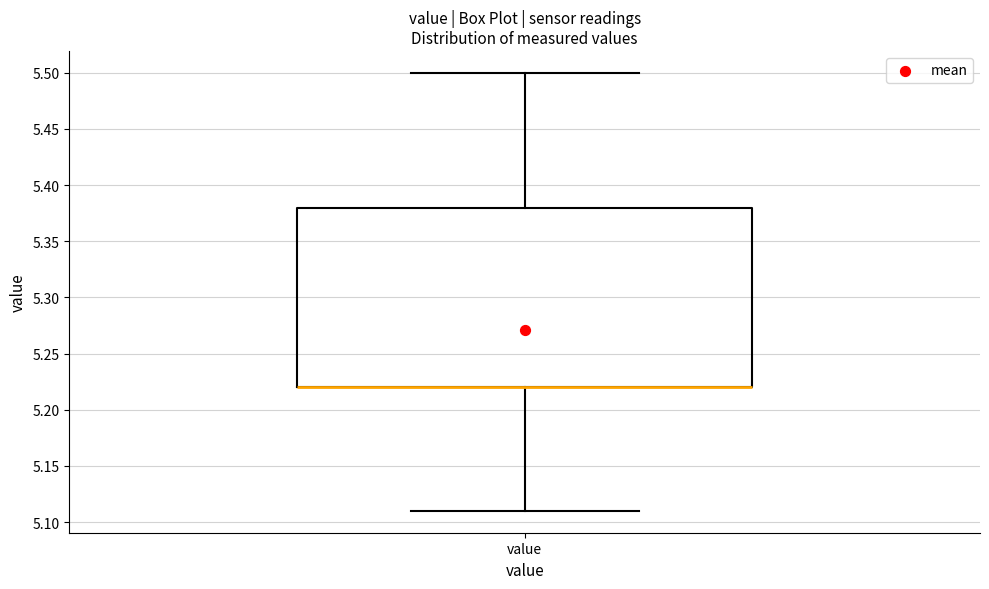

Where does the upper whisker of the box for value end on the y-axis? The values are not printed on the chart, so give them approximately, as read against the axis.

5.50